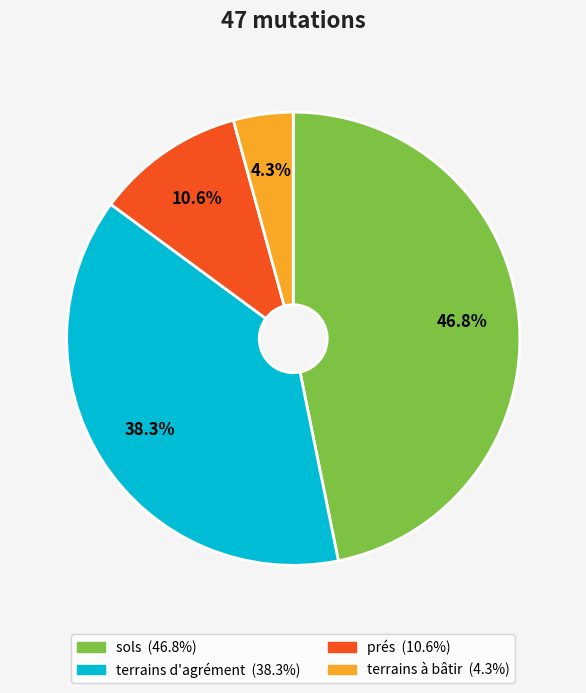

Does any single category account for the majority?

No